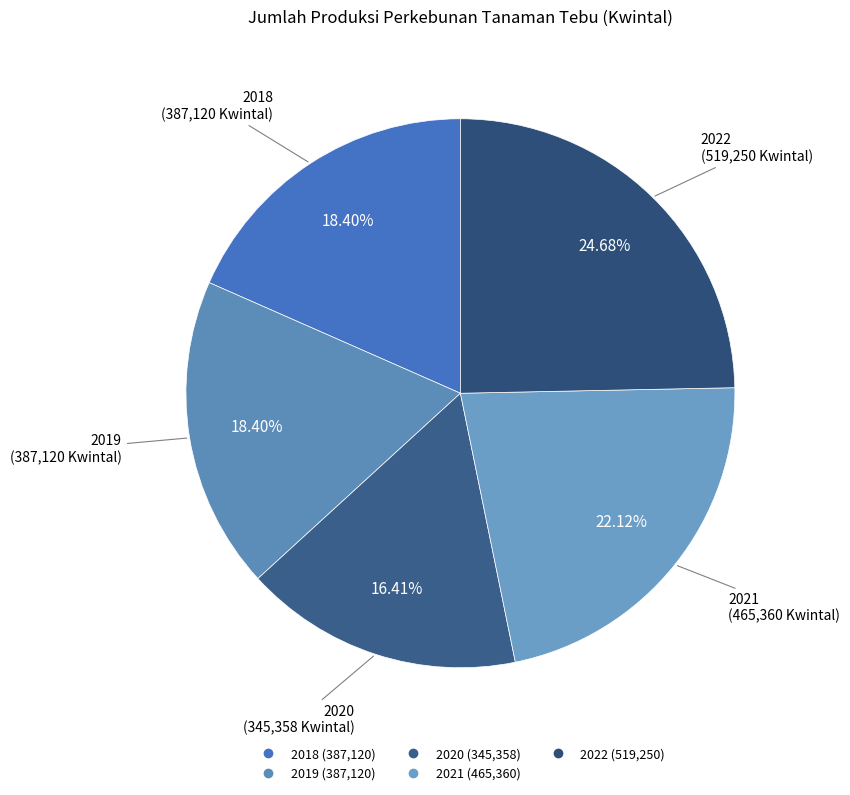

Do 2021 and 2020 together represent more than half of the pie?

No